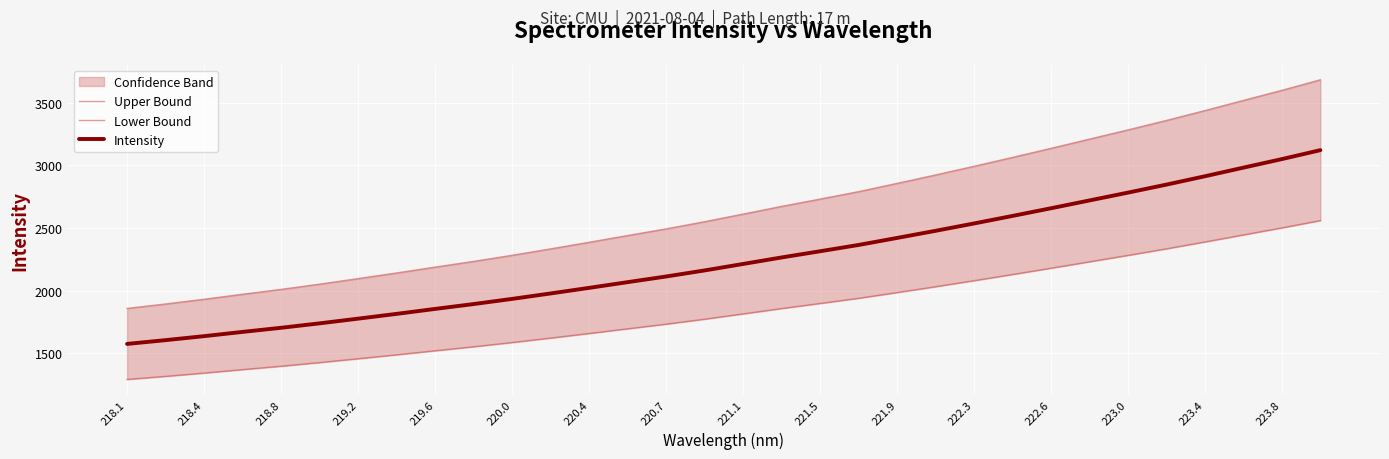

What is the highest value of the Intensity series?

3121.5